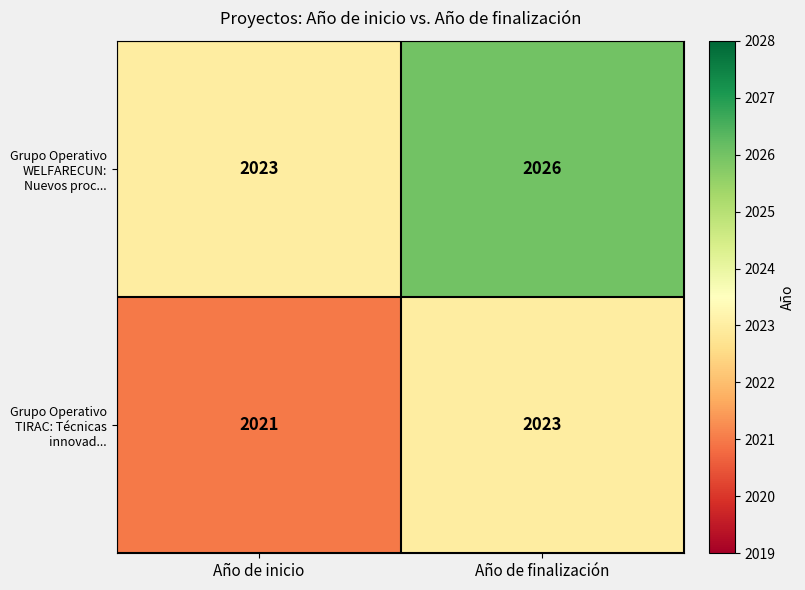

What is the spread (max minus min) of values at Año de inicio?

2